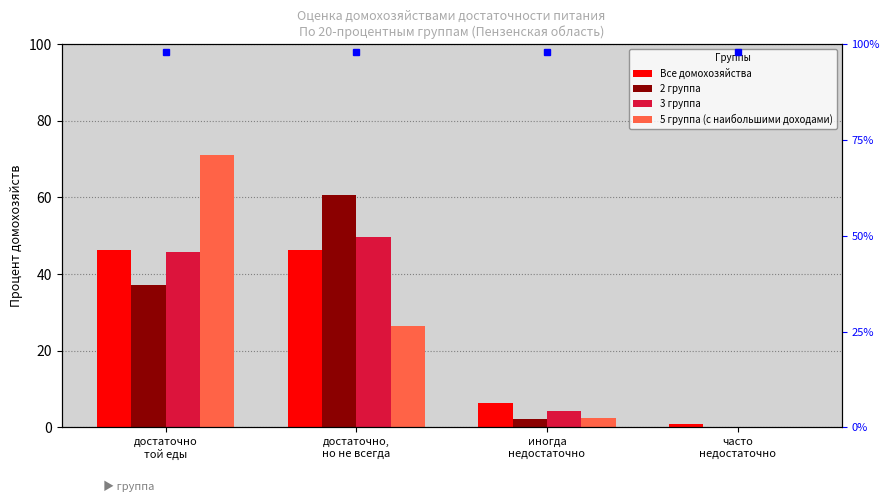

What is the difference between the highest and lowest values at достаточно,
но не всегда?

34.2